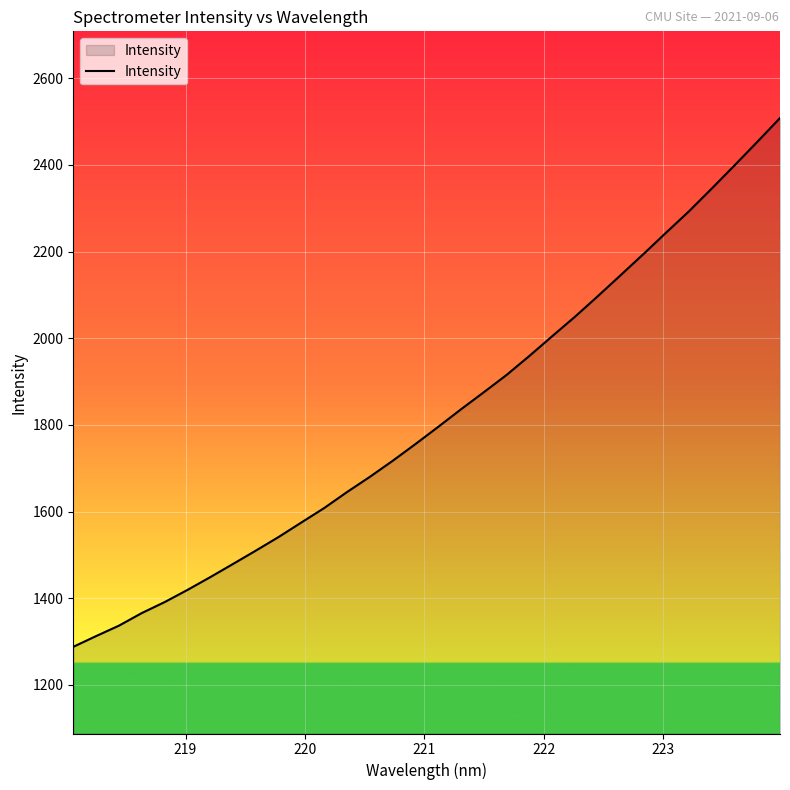

What is the difference between the maximum and minimum values?

1220.0